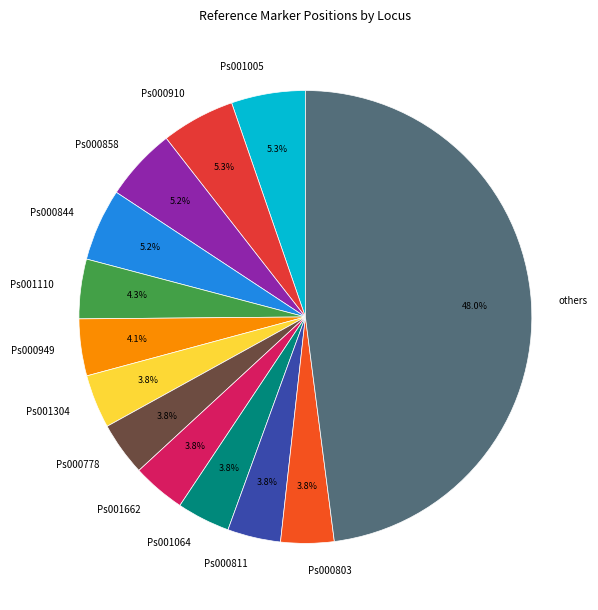

What percentage do Ps000858 and Ps001304 together represent?

9.0%